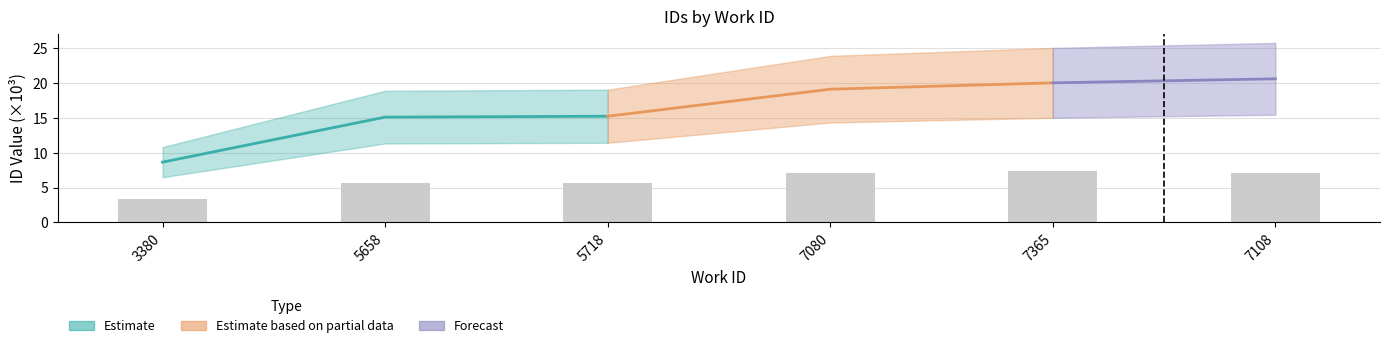

What is the sum of all values?

36.3